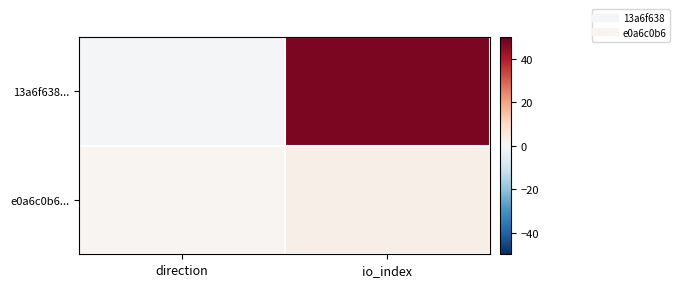

List the series in order of their peak value, highest first.

13a6f638..., e0a6c0b6...